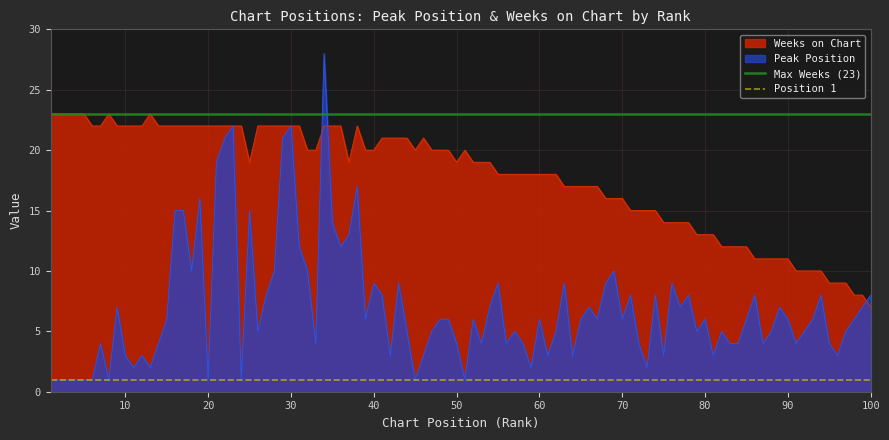

Which category has the lowest value in the Weeks on Chart series?

100